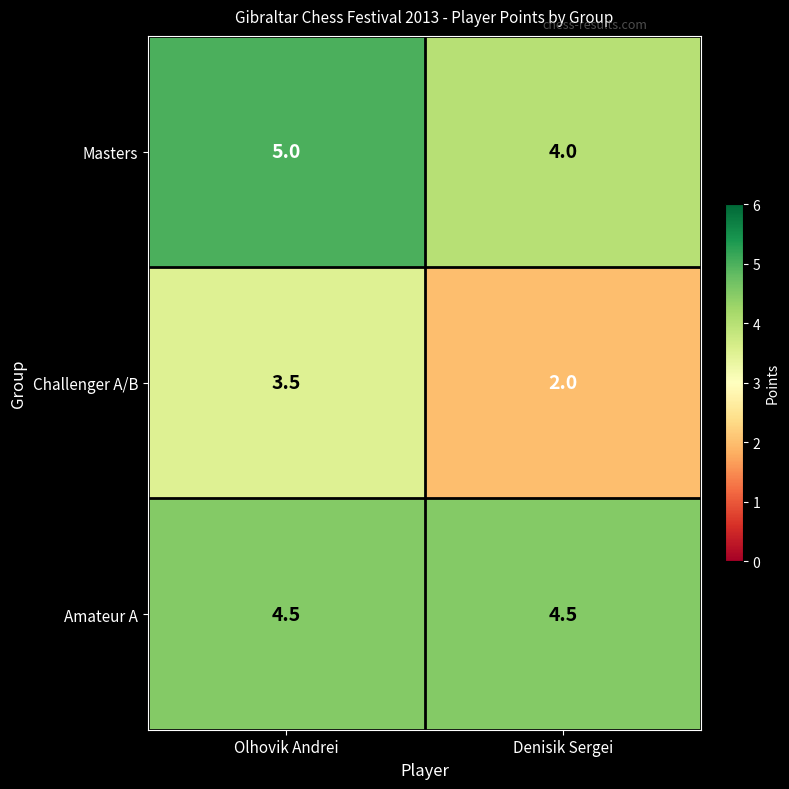

Reading left to right, what are all the values shown in this chart?

Masters: 5.0	4.0
Challenger A/B: 3.5	2.0
Amateur A: 4.5	4.5